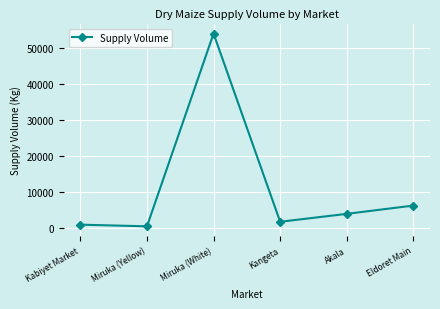

At which category does the chart reach its peak across all series?

Miruka (White)